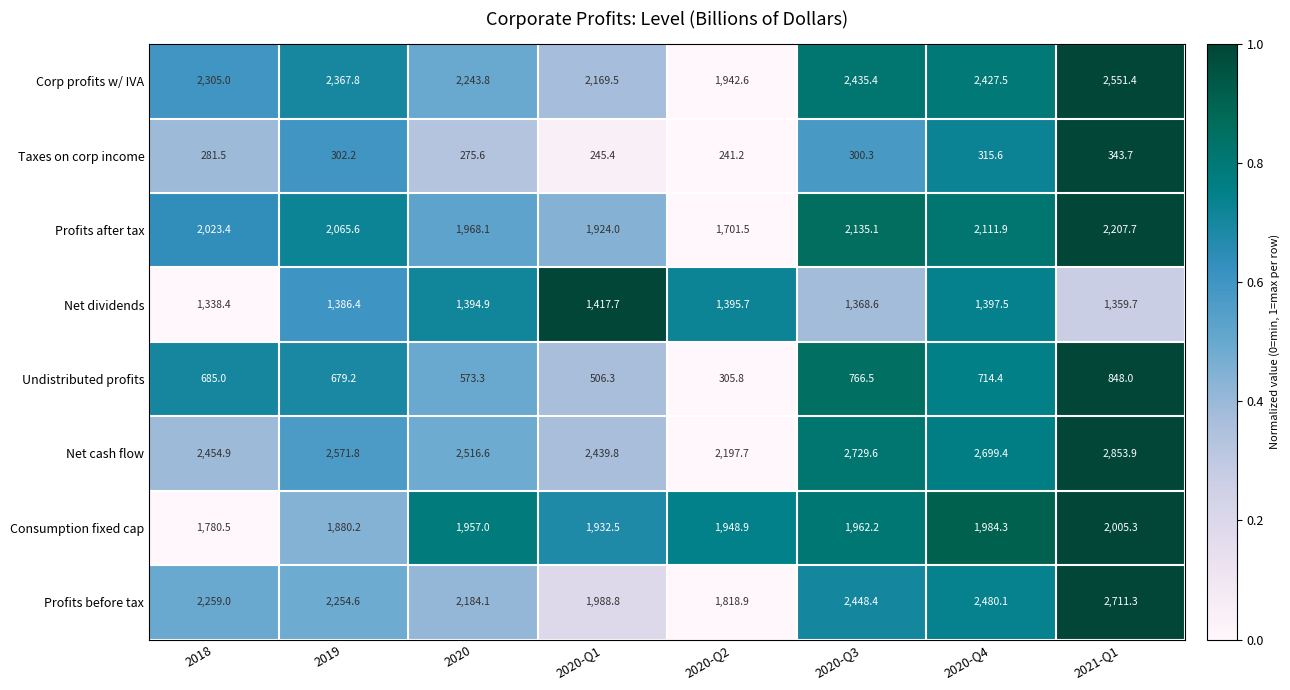

Rank the series at 2021-Q1 from highest to lowest value.

Net cash flow, Profits before tax, Corp profits w/ IVA, Profits after tax, Consumption fixed cap, Net dividends, Undistributed profits, Taxes on corp income